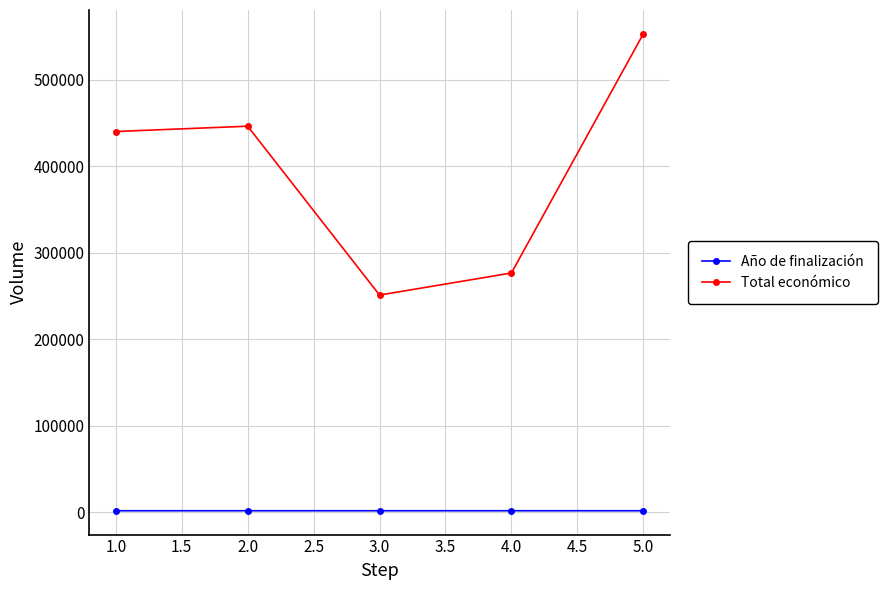

How many interior local valleys does the Total económico series have?

1